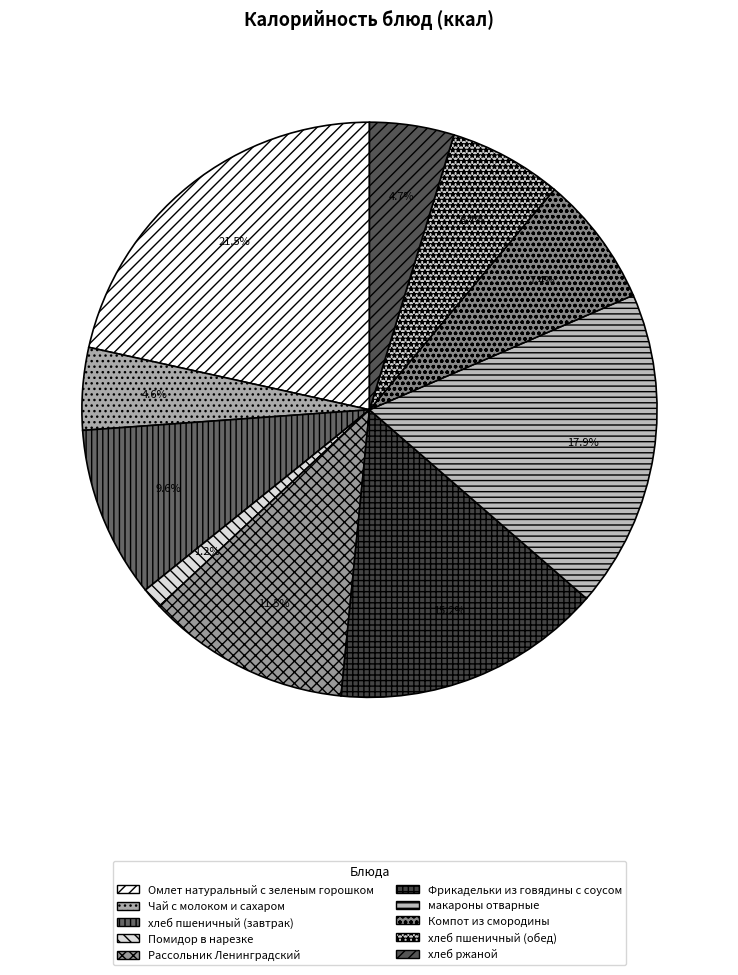

To the nearest percent, what portion does хлеб пшеничный (завтрак) represent?

10%